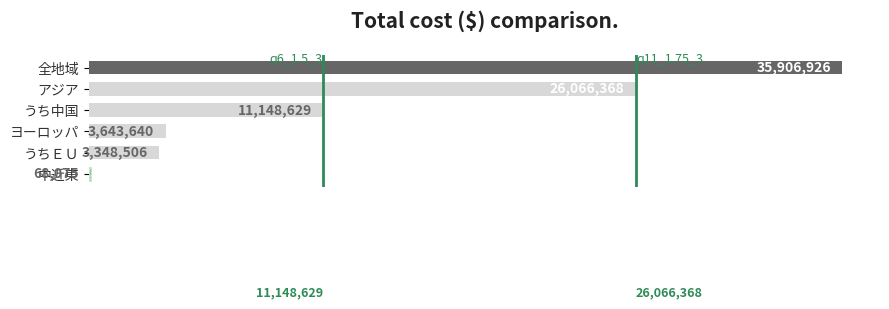

At which category does the chart reach its peak across all series?

全地域